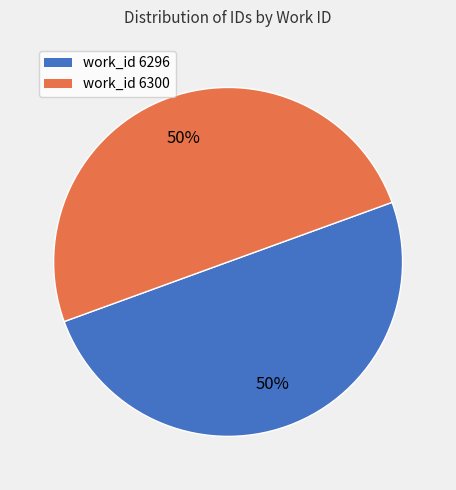

To the nearest percent, what percentage of the pie is work_id 6300?

50%